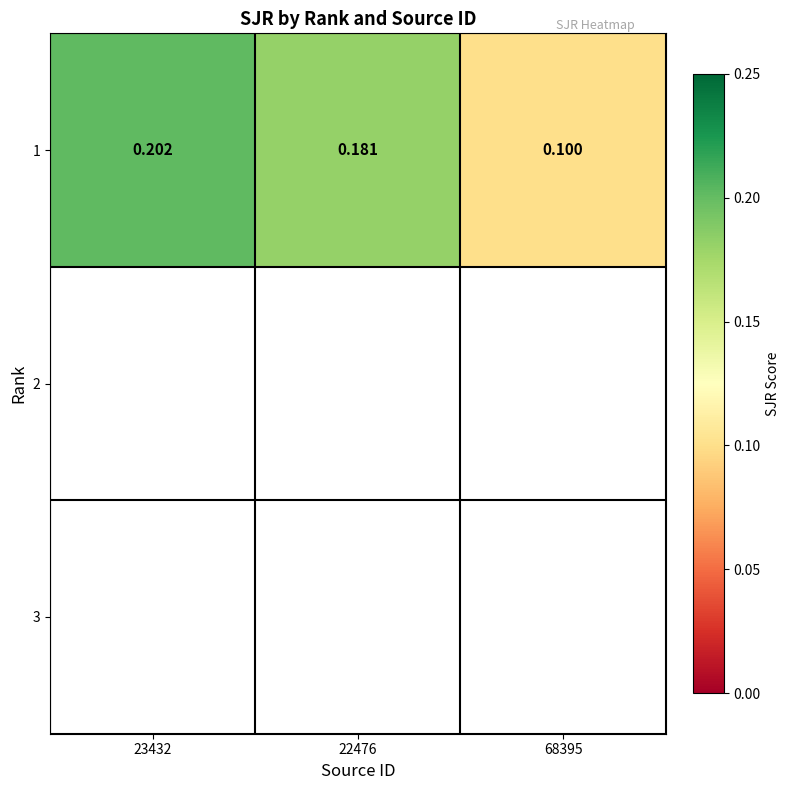

What is the change in value from 23432 to 68395?

-0.1